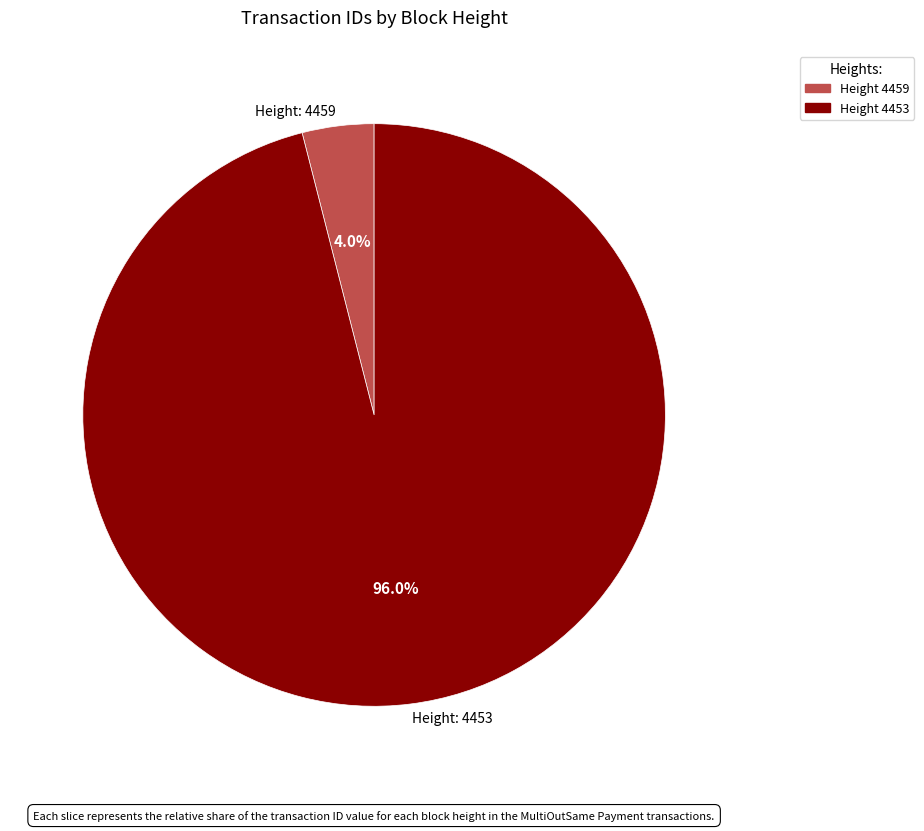

What percentage do Height 4459 and Height 4453 together represent?

100.0%